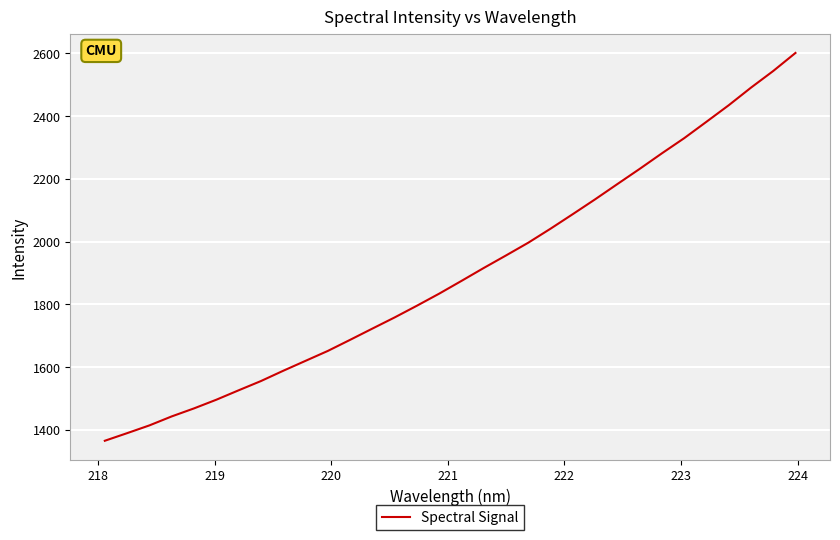

What is the minimum value shown in the chart?

1364.8